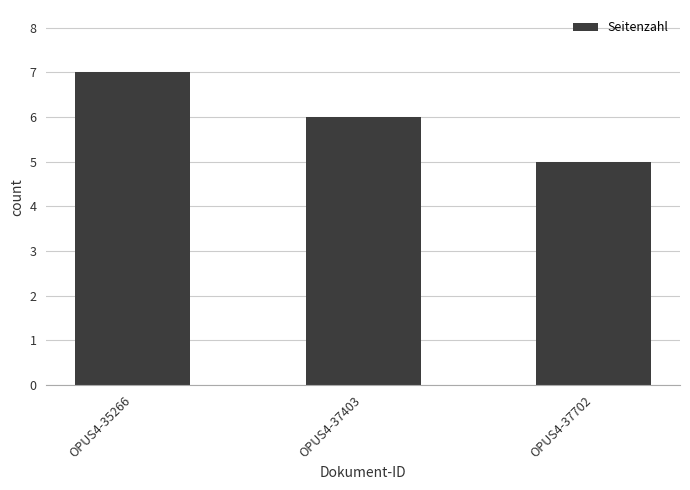

The chart shows a value of 8 at OPUS4-37702. True or false?

False